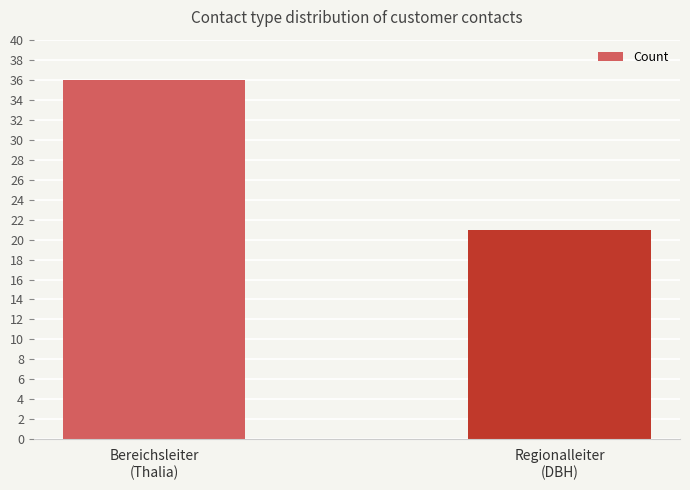

The chart shows a value of 21 at Regionalleiter
(DBH). True or false?

True